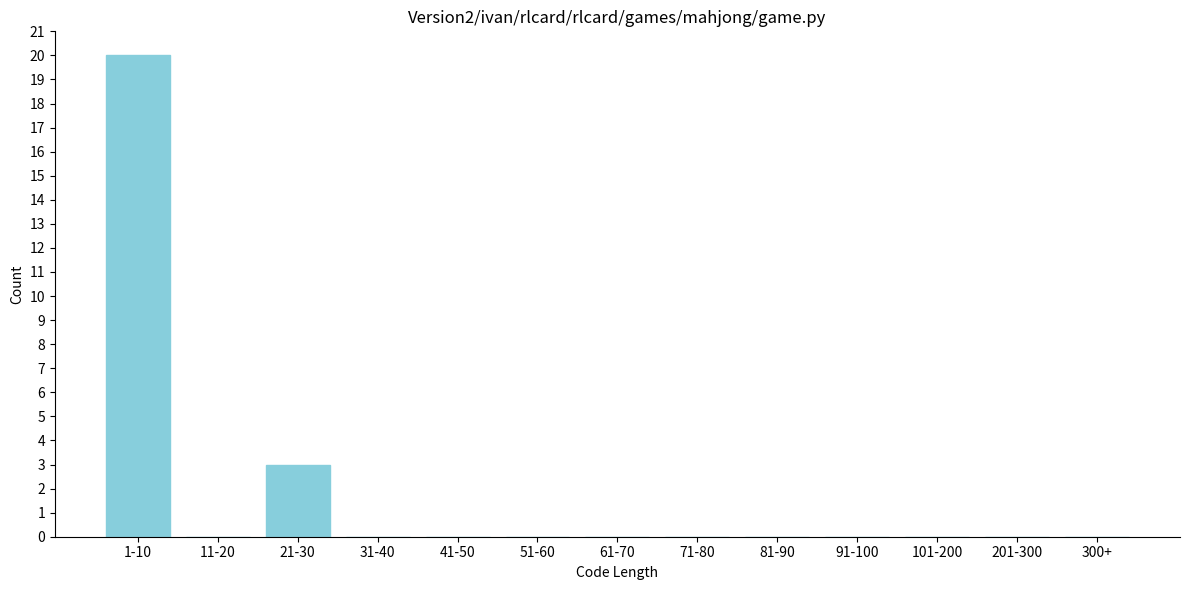

Reading right to left, extract all data points from this chart.

300+=0	201-300=0	101-200=0	91-100=0	81-90=0	71-80=0	61-70=0	51-60=0	41-50=0	31-40=0	21-30=3	11-20=0	1-10=20